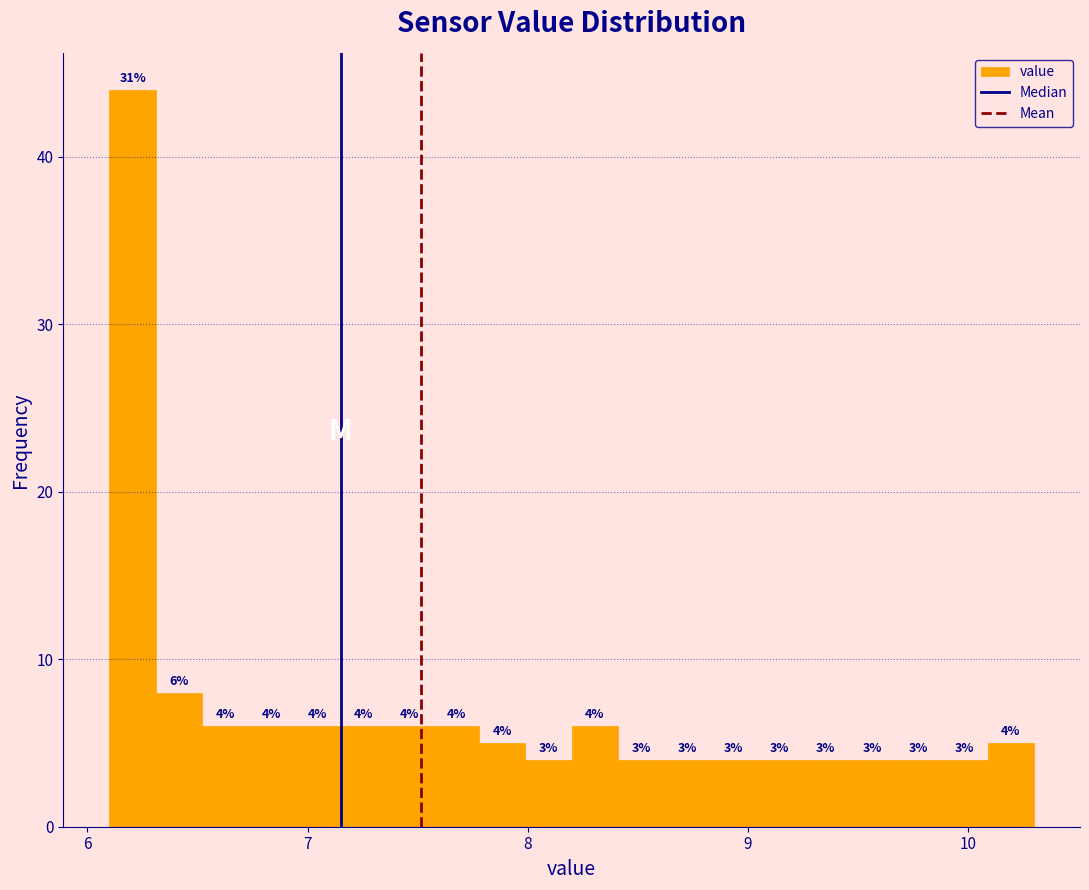

Read against the x-axis, roughly where is the centre of the tallest bar?

6.2